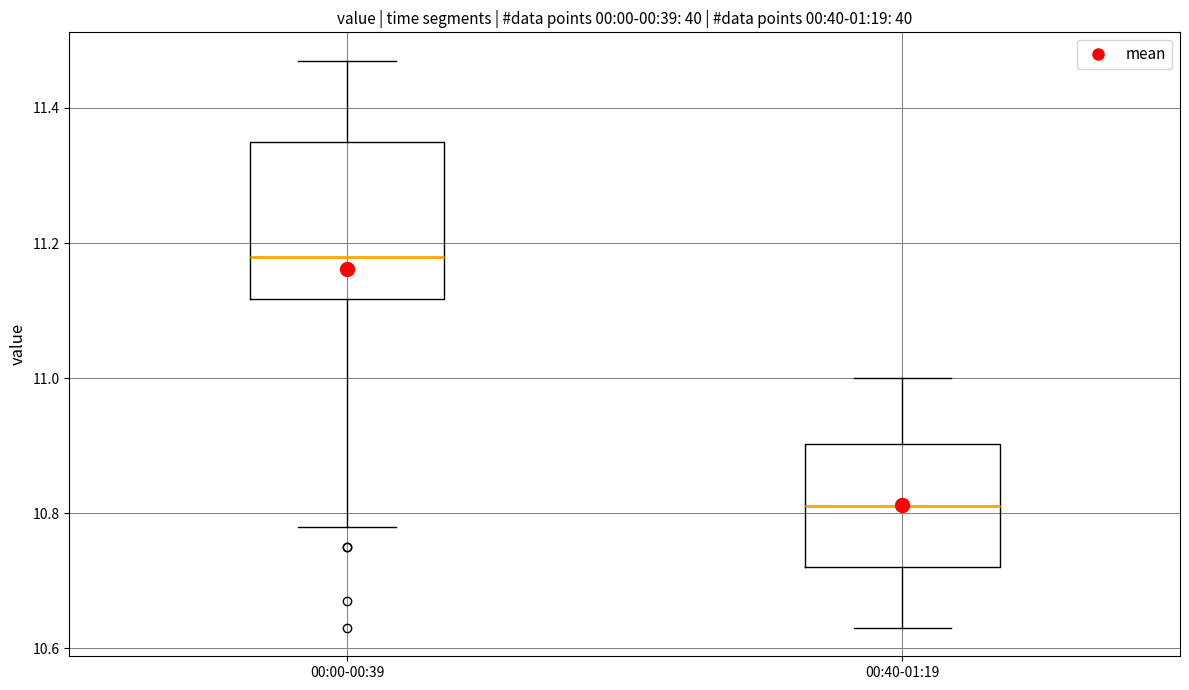

Which box's median line is the lowest?

00:40-01:19